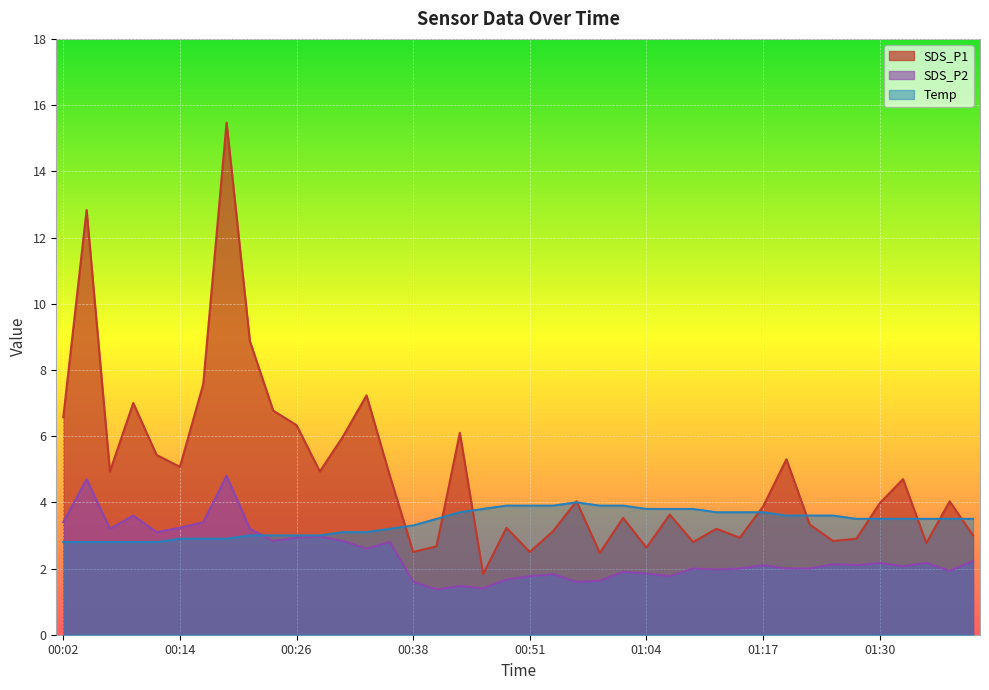

Where is SDS_P1 nearest to the value 8?

00:16